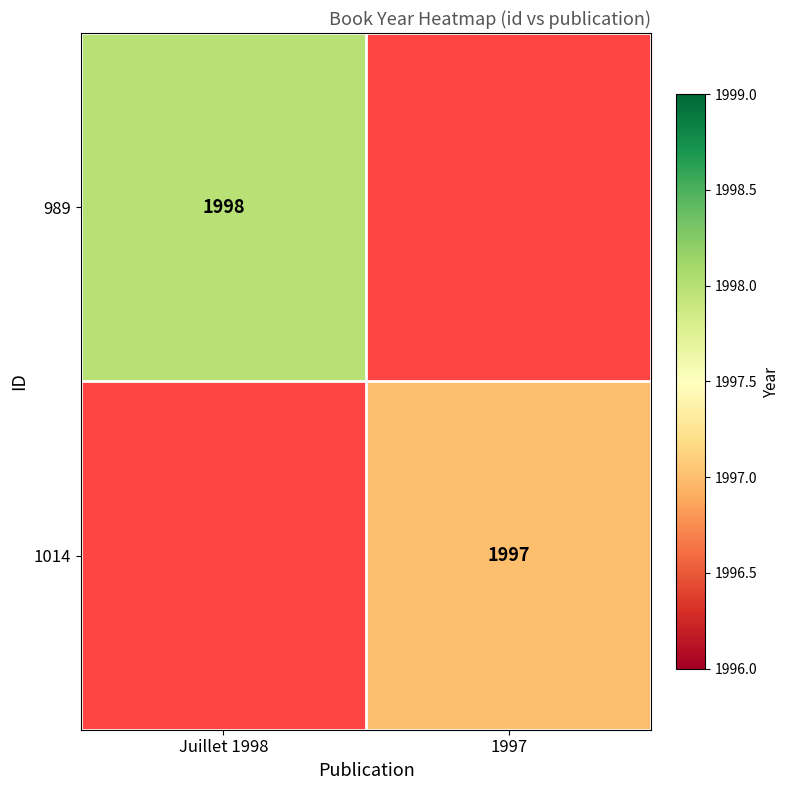

The value of 1014 at 1997 is 1997. True or false?

True